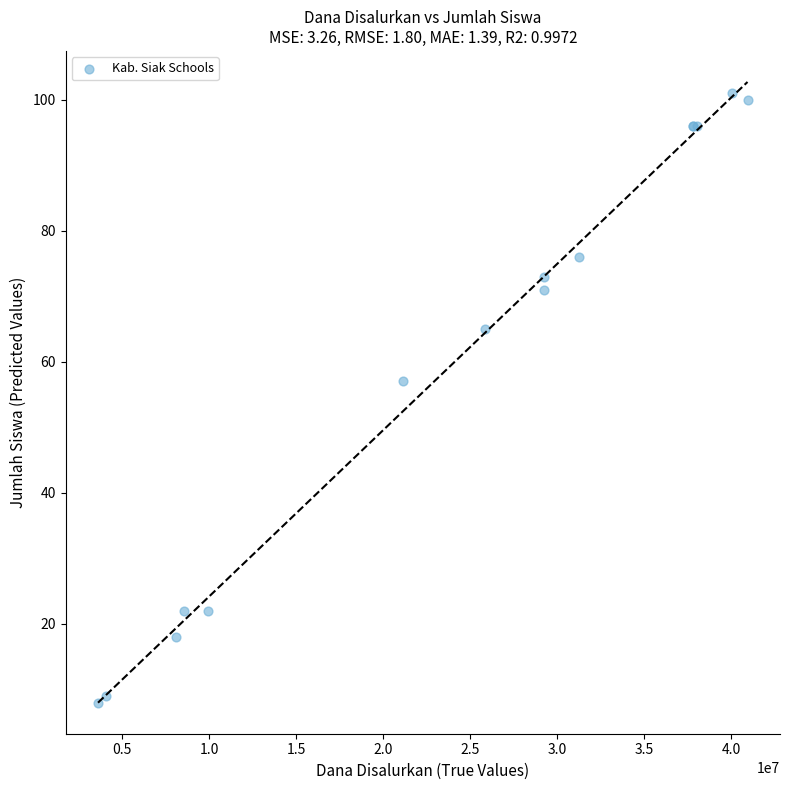

What Y value in the scatter plot is closest to 54?

57